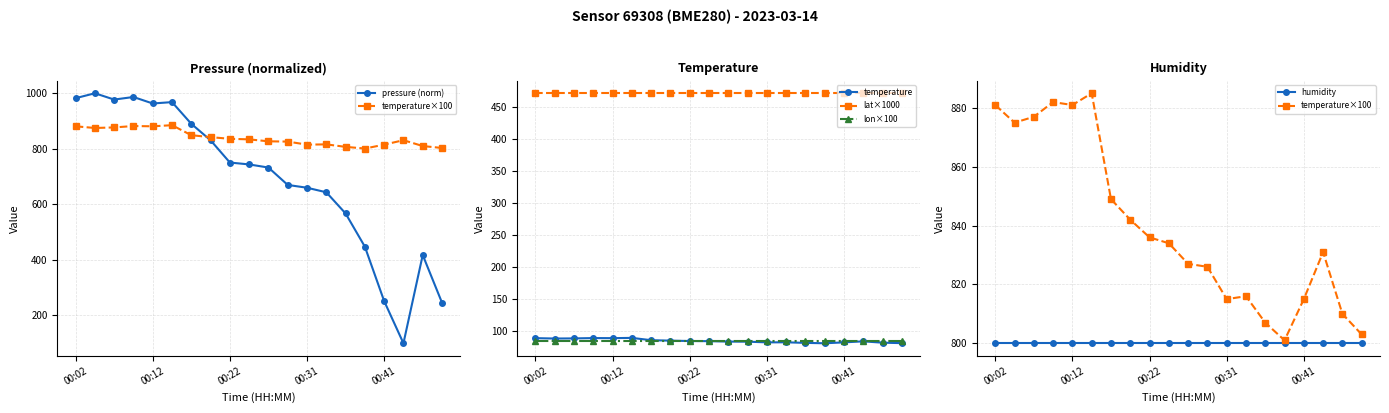

True or false: lat×1000 and temperature cross at least once.

False